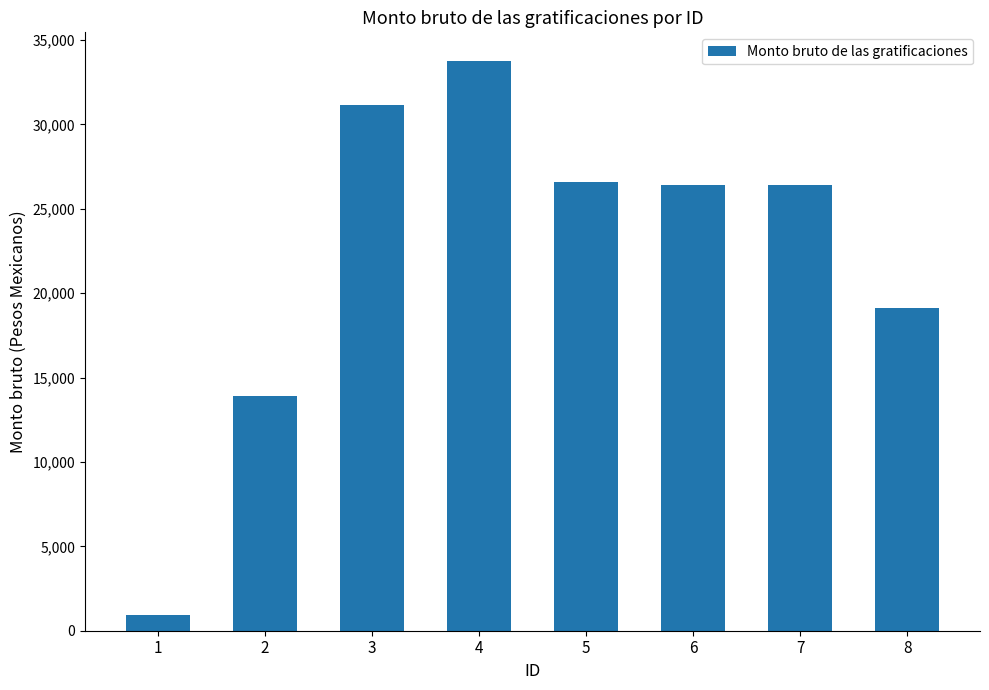

Approximately how many times larger is the value at 7 compared to 8?

1.4